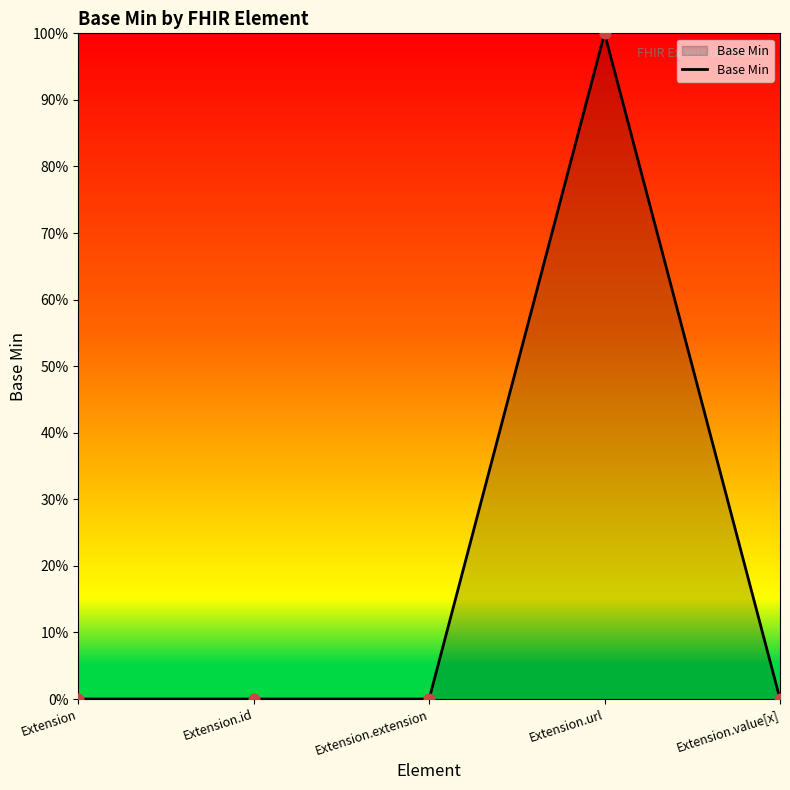

Between Extension.value[x] and Extension.id, which is larger?

Extension.value[x]